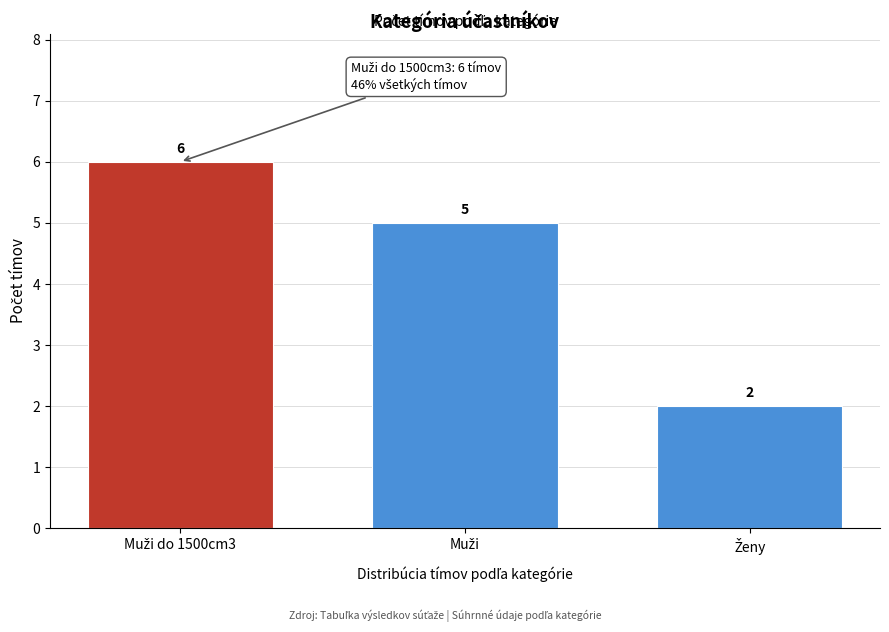

Reading right to left, extract all data points from this chart.

2	5	6